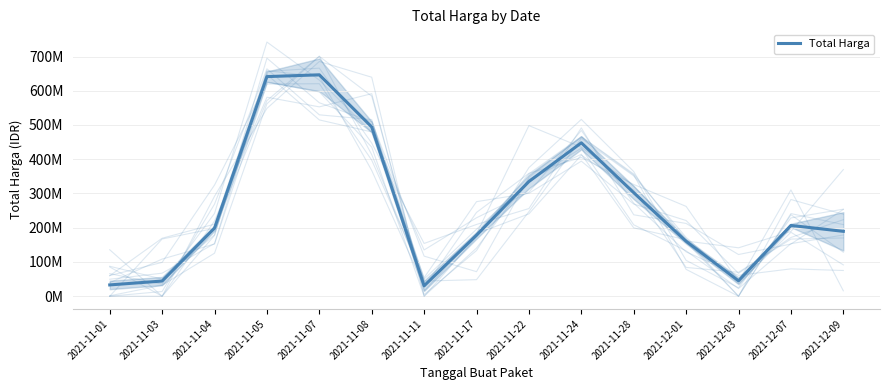

How many interior local valleys (lower than both neighbors) does the data have?

2